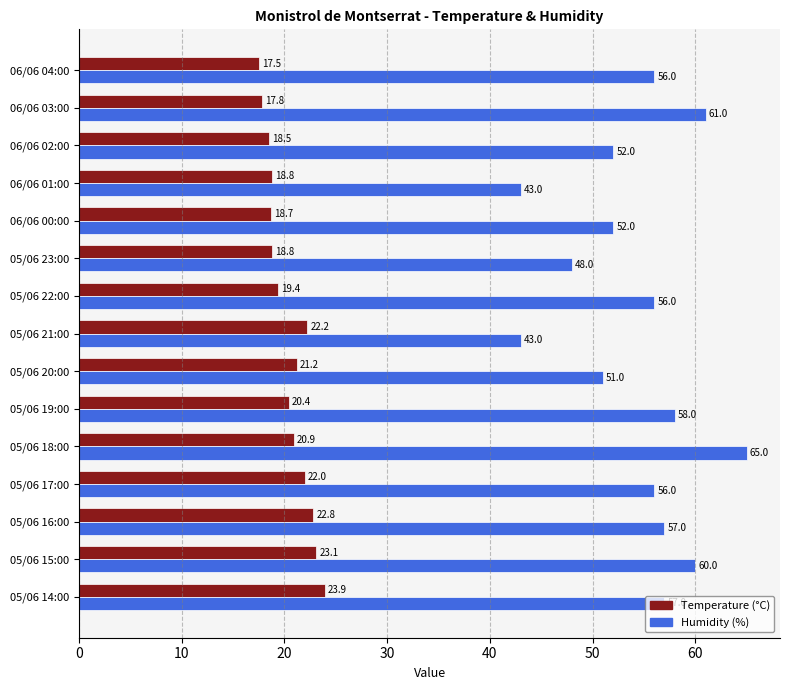

Rank the series by their average value, from lowest to highest.

Temperature (°C), Humidity (%)